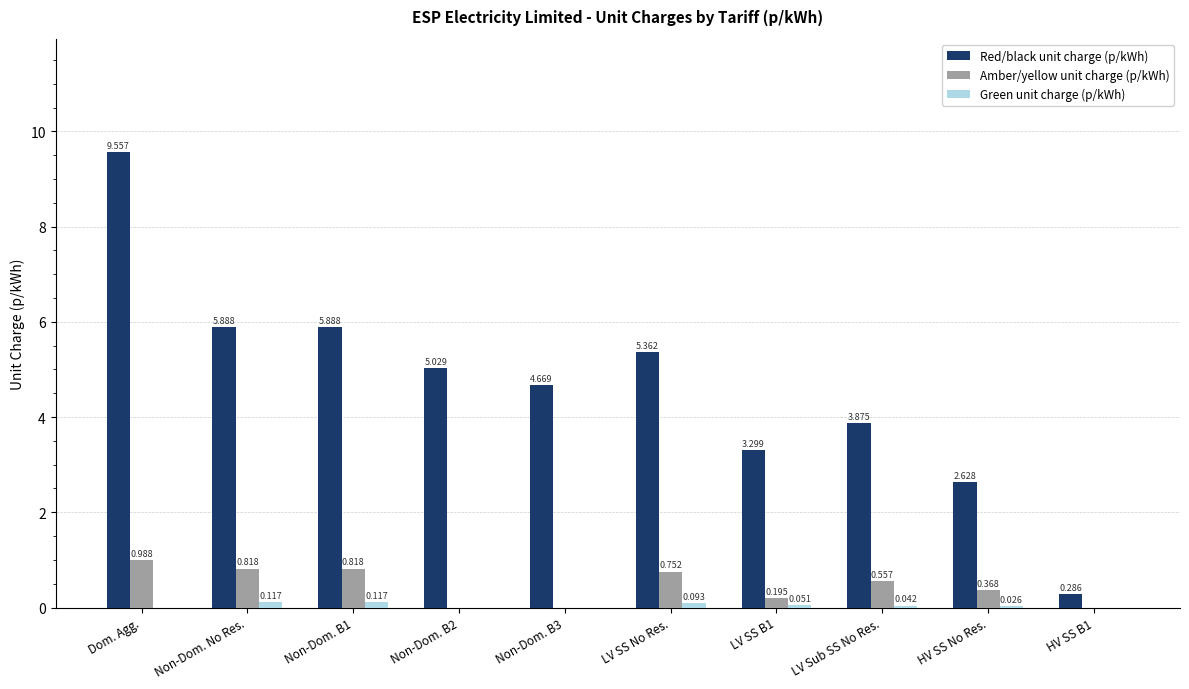

At which label is Red/black unit charge (p/kWh) closest to 4?

LV Sub SS No Res.